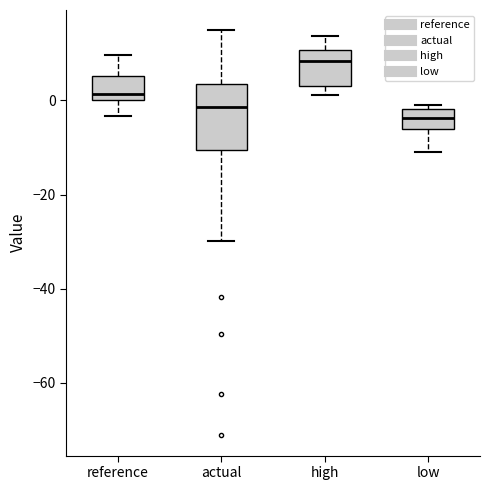

Where does the median line of the box for high sit on the y-axis? The values are not printed on the chart, so give them approximately, as read against the axis.

8